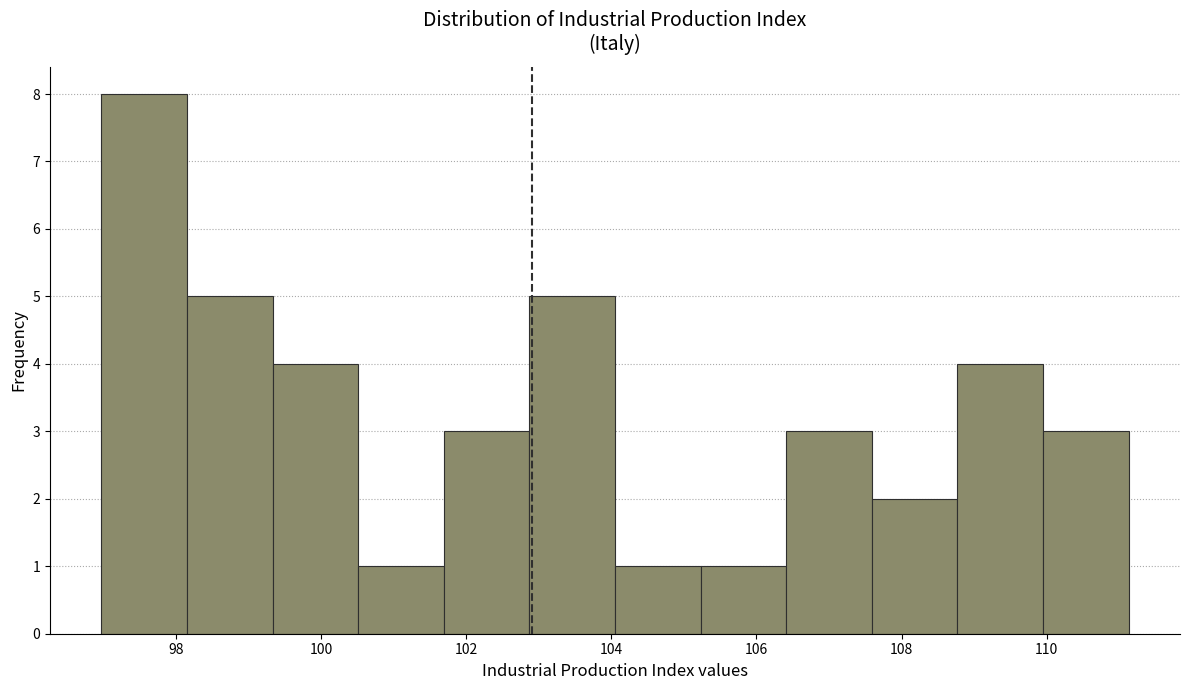

Reading left to right, transcribe this chart: for each bar, give the range it covers on the x-axis and its height. Neither the bar edges nor the heights are printed on the chart, so give them approximately, as read against the axes.

97.0 to 98.2: 8
98.2 to 99.4: 5
99.4 to 100.6: 4
100.6 to 101.6: 1
101.6 to 102.8: 3
102.8 to 104.0: 5
104.0 to 105.2: 1
105.2 to 106.4: 1
106.4 to 107.6: 3
107.6 to 108.8: 2
108.8 to 110.0: 4
110.0 to 111.2: 3